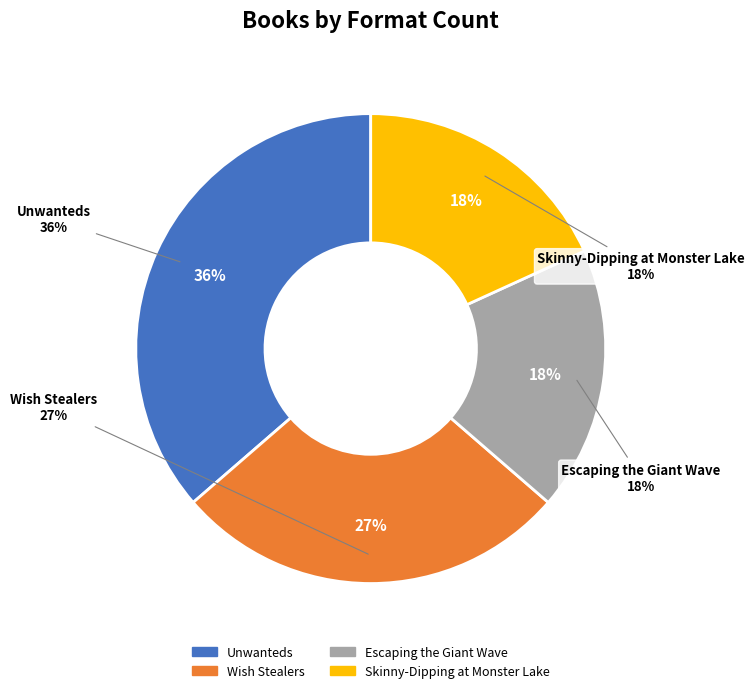

Which has a higher value, Unwanteds or Wish Stealers?

Unwanteds